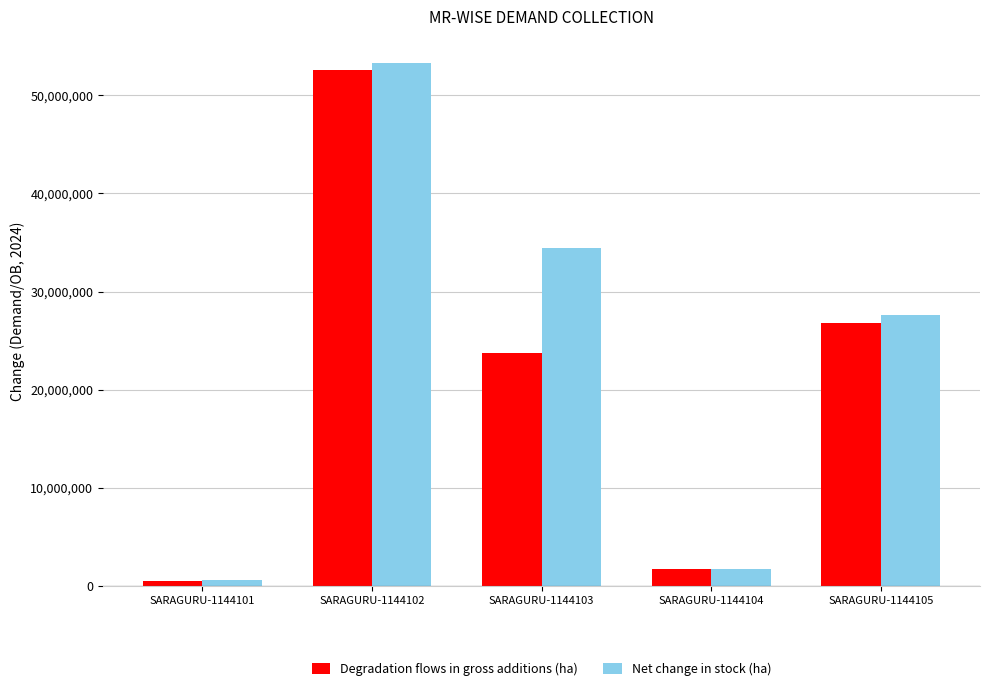

What is the difference between the Net change in stock (ha) values at SARAGURU-1144101 and SARAGURU-1144103?

33840190.2